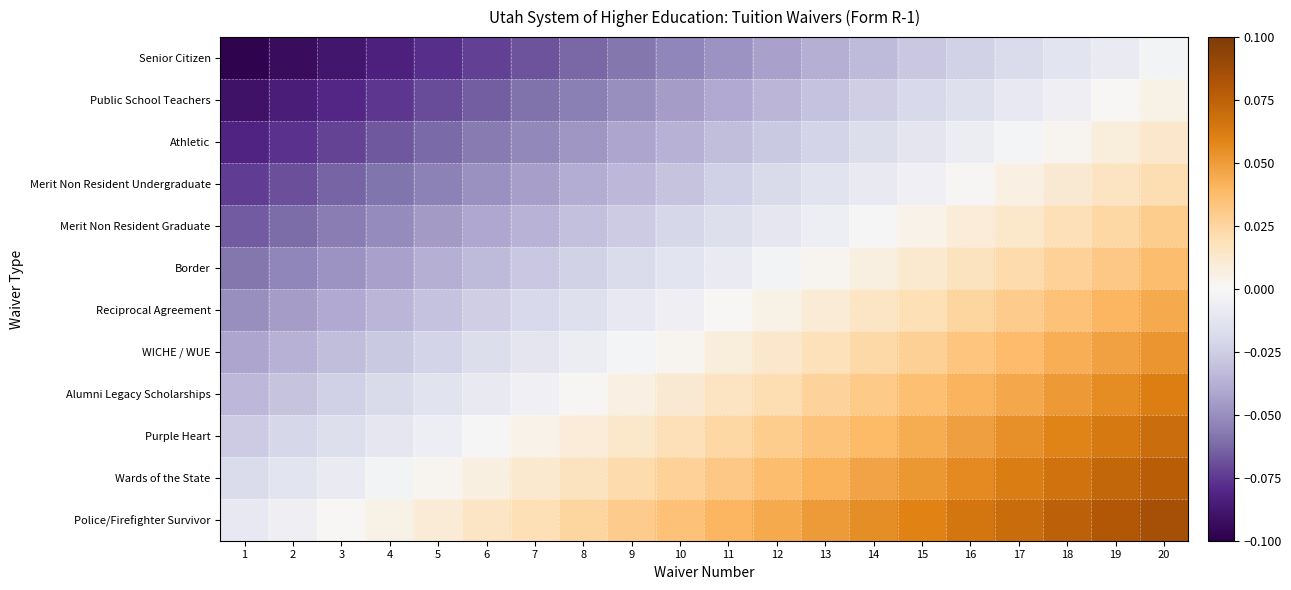

Rank the series at 8 from highest to lowest value.

Police/Firefighter Survivor, Wards of the State, Purple Heart, Alumni Legacy Scholarships, WICHE / WUE, Reciprocal Agreement, Border, Merit Non Resident Graduate, Merit Non Resident Undergraduate, Athletic, Public School Teachers, Senior Citizen